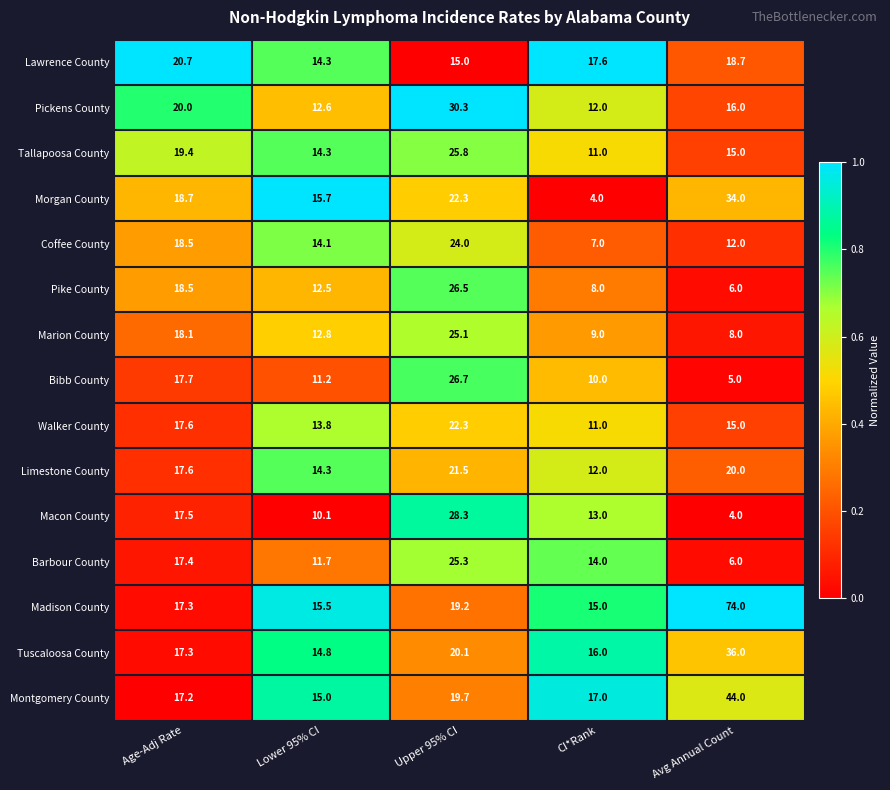

What is the total value across all series at Avg Annual Count?

313.7